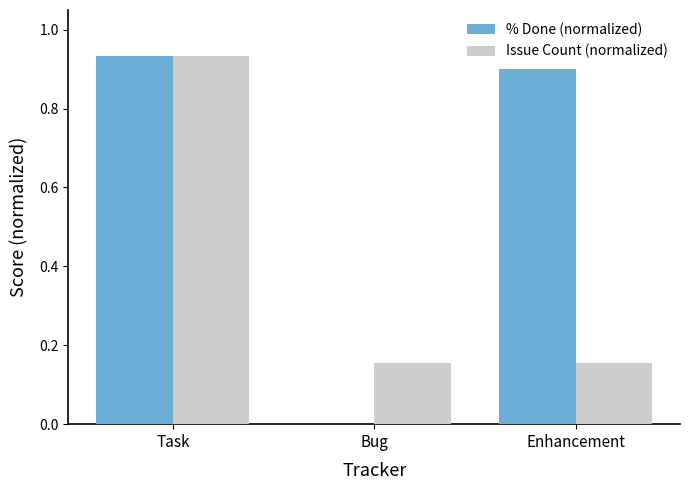

What is the total value across all series at Task?

1.9